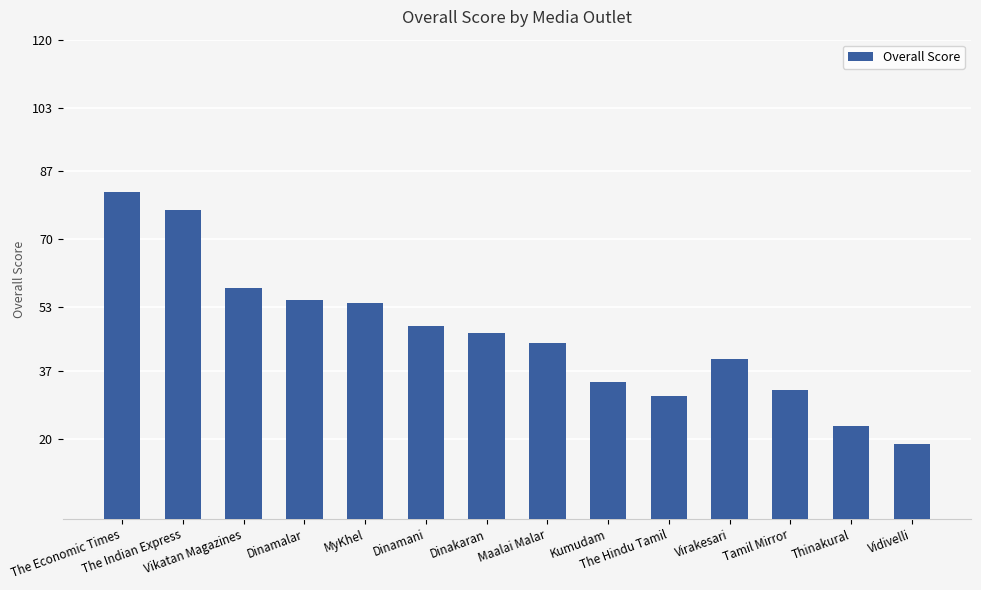

What is the minimum value shown in the chart?

18.8